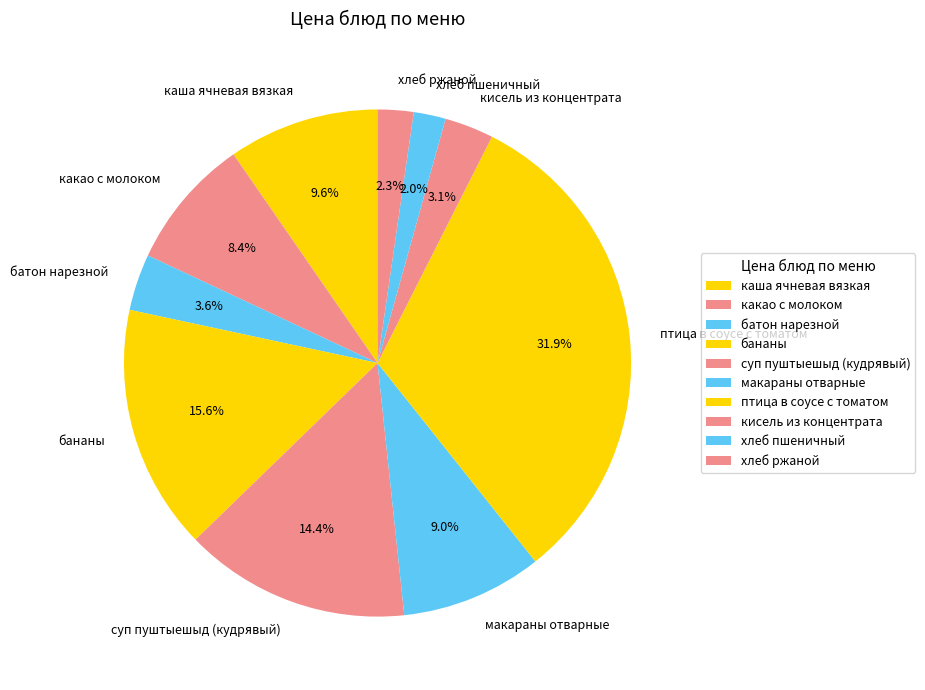

Is хлеб пшеничный the majority of the pie?

No